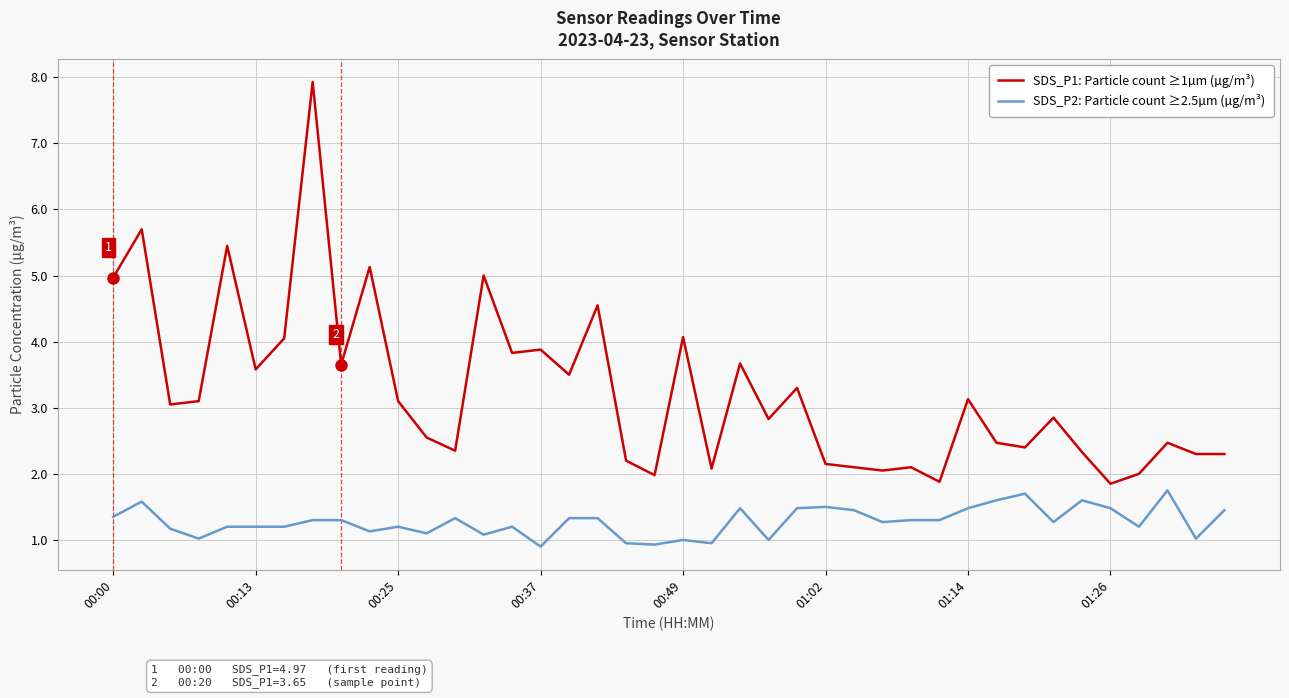

Which series has the largest range (max minus min)?

SDS_P1: Particle count ≥1µm (µg/m³)